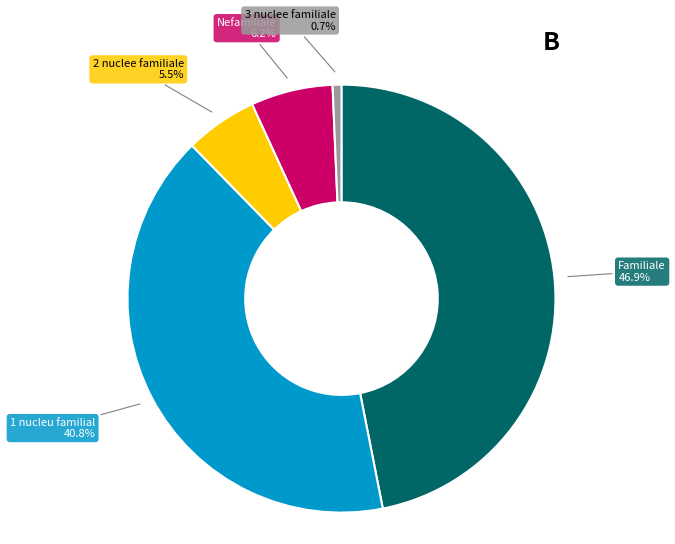

Which slice is the largest?

Familiale 46.9%